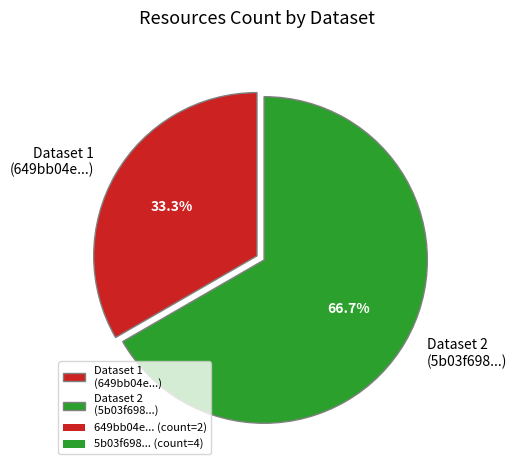

Approximately how many times larger is the value at Dataset 2 (5b03f698...) compared to Dataset 1 (649bb04e...)?

2.0